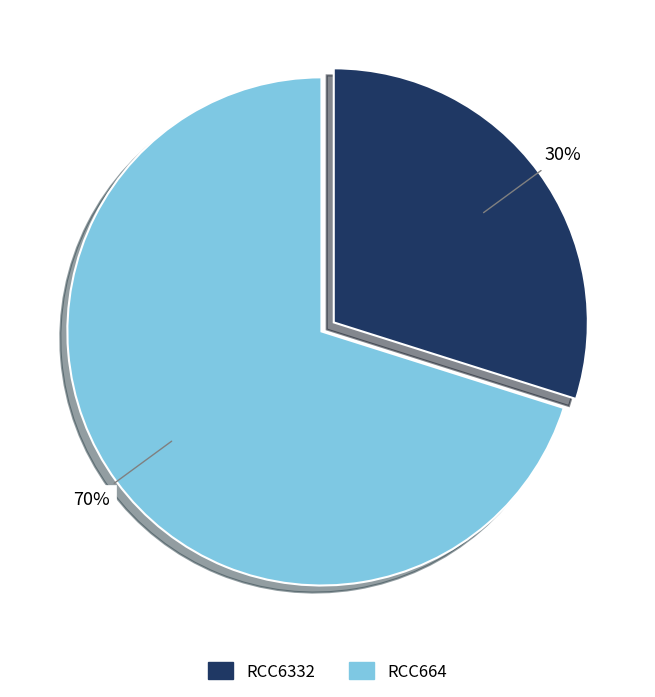

What percentage is the RCC6332 slice, to the nearest percent?

30%